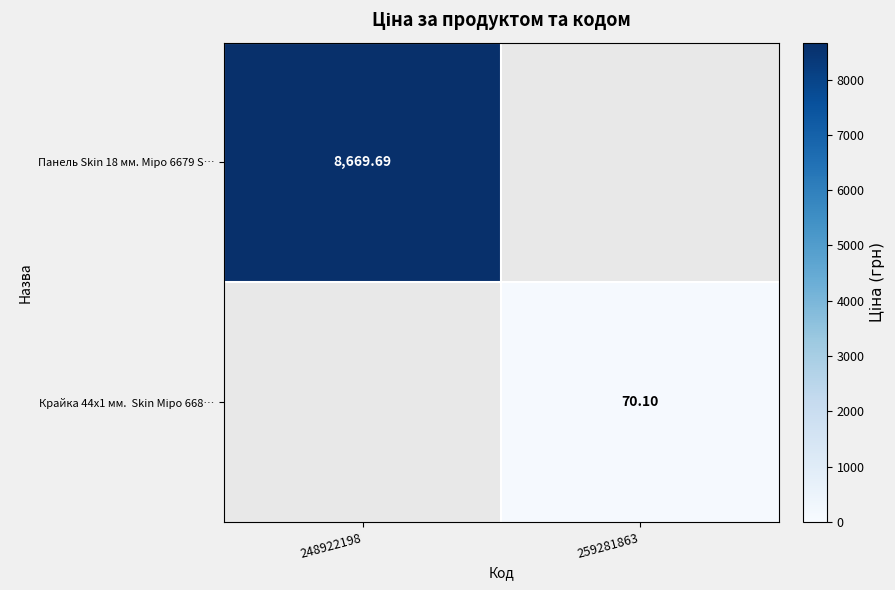

At which category is the sum across all series the highest?

248922198